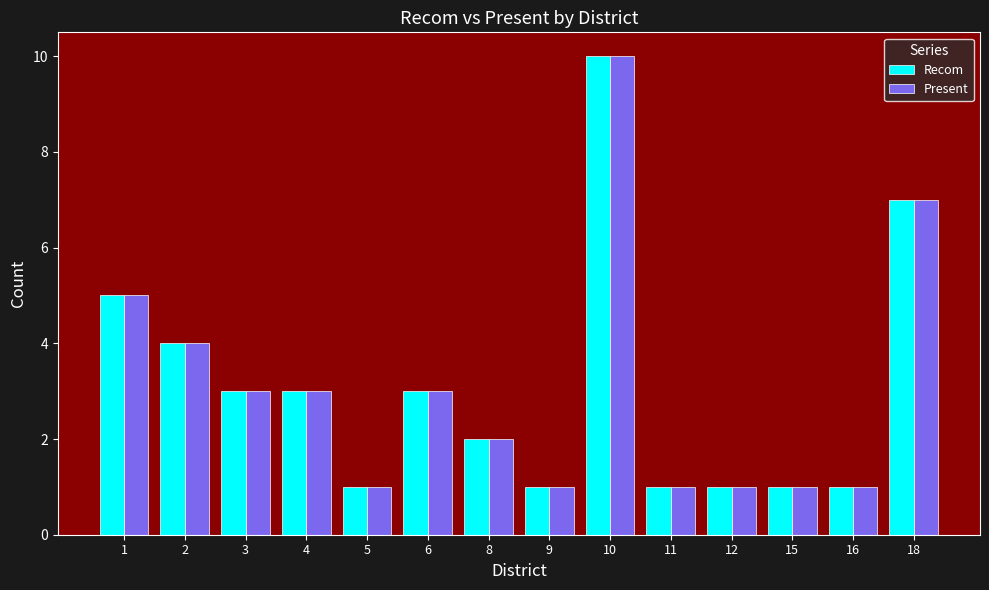

What is the value of the Present bar at the 10th from the left?

1